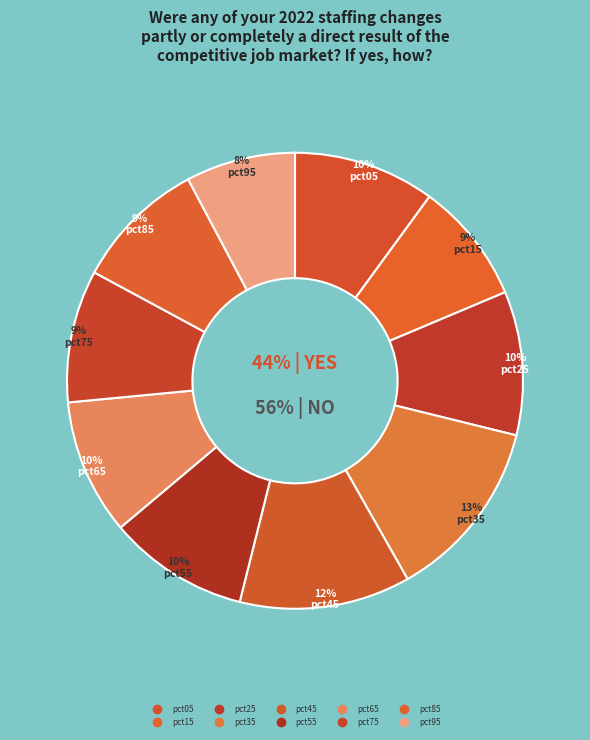

True or false: pct45 accounts for 12% of the total.

True